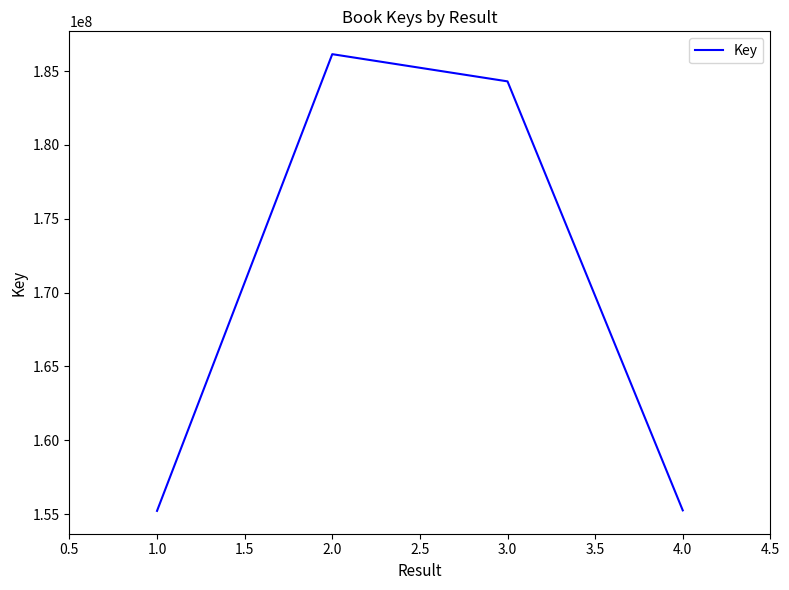

Which label corresponds to the largest value in the chart?

2.0